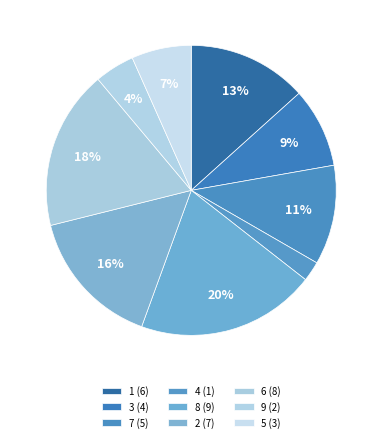

How many slices are in this pie chart?

9